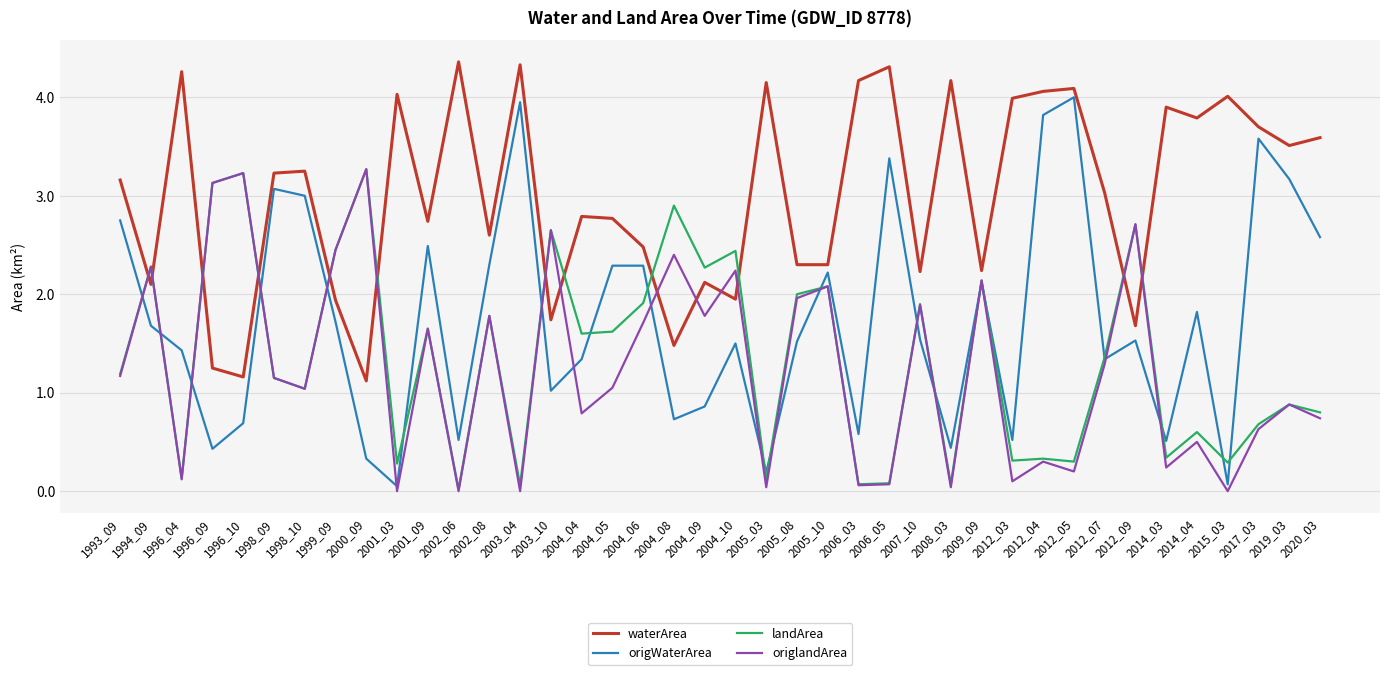

Where is landArea nearest to the value 1?

1998_10